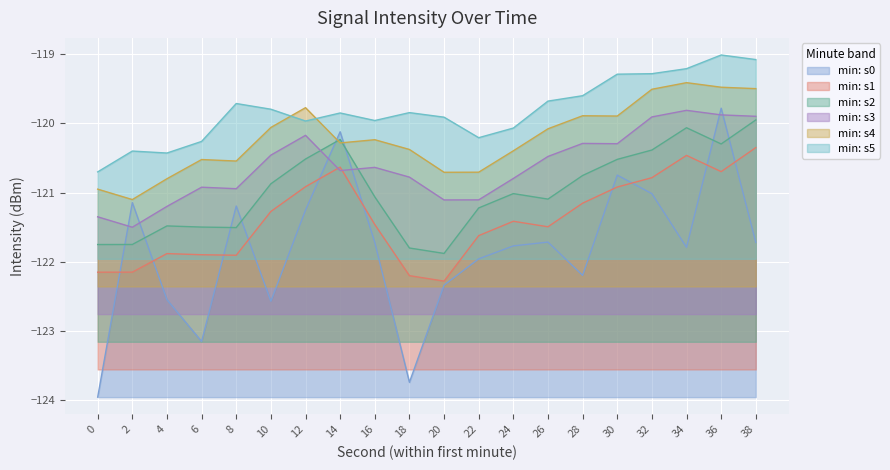

The value at 34 is -121.8. True or false?

True